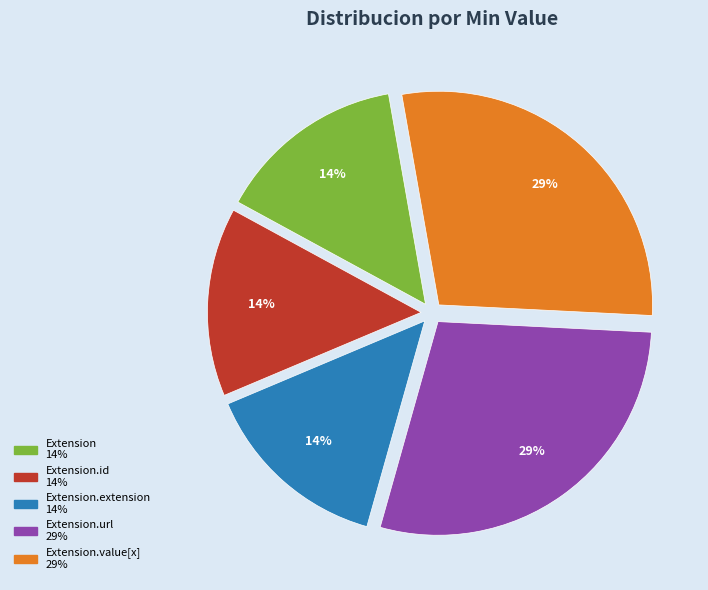

Does any single category account for the majority?

No